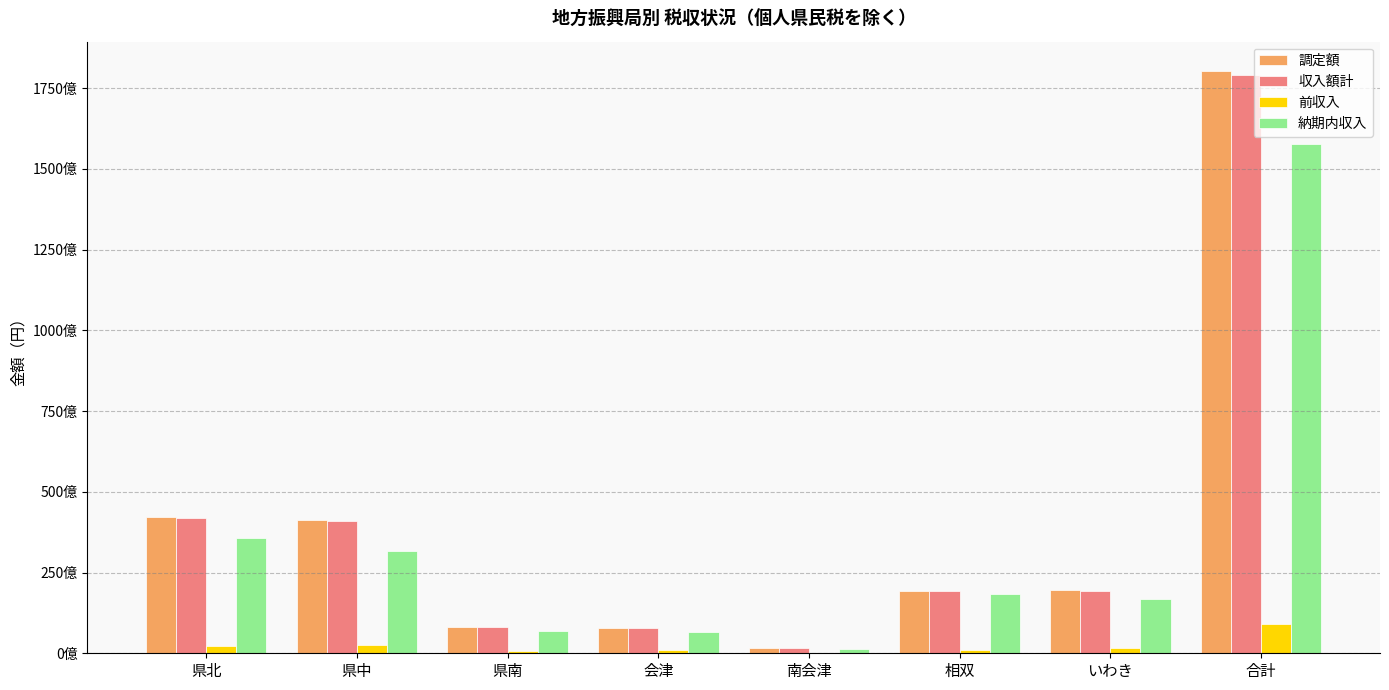

Does the chart contain stacked bars?

No